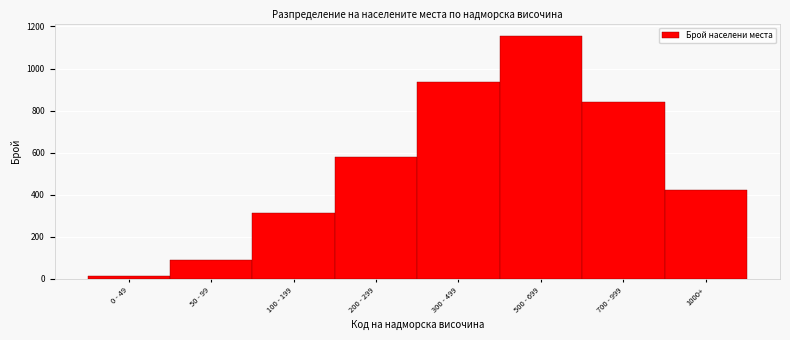

Reading left to right, list all the values displayed in this chart.

0 - 49=12	50 - 99=89	100 - 199=312	200 - 299=578	300 - 499=934	500 - 699=1156	700 - 999=843	1000+=421